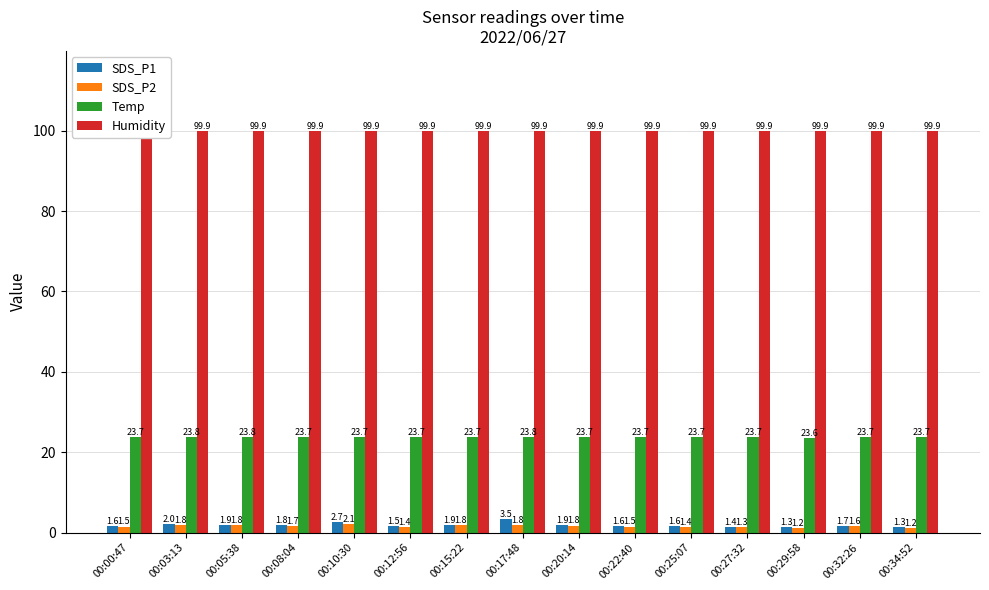

At which category does the chart reach its minimum across all series?

00:29:58